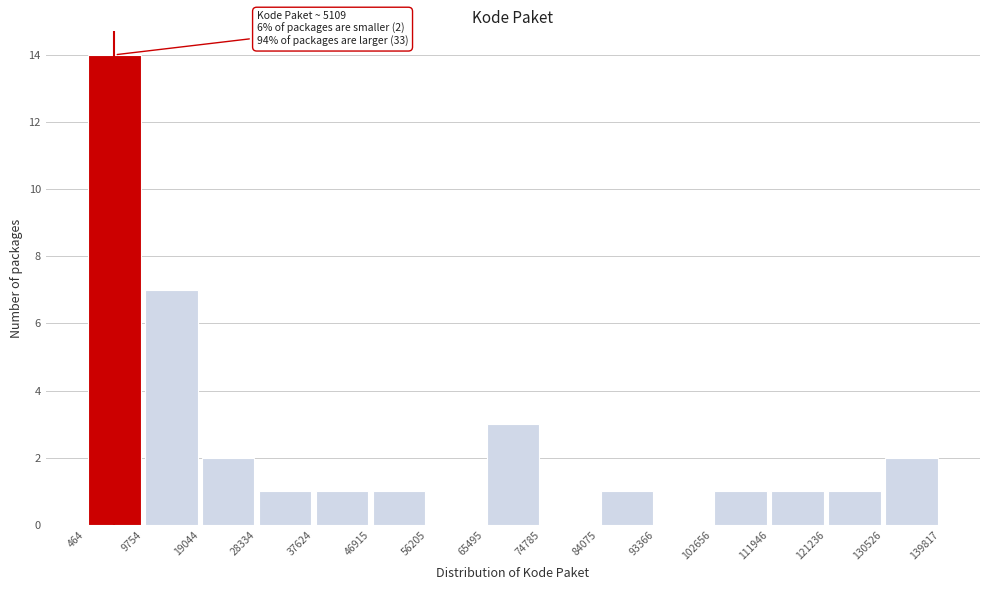

Over which range of the x-axis is the bar tallest?

464 to 9754